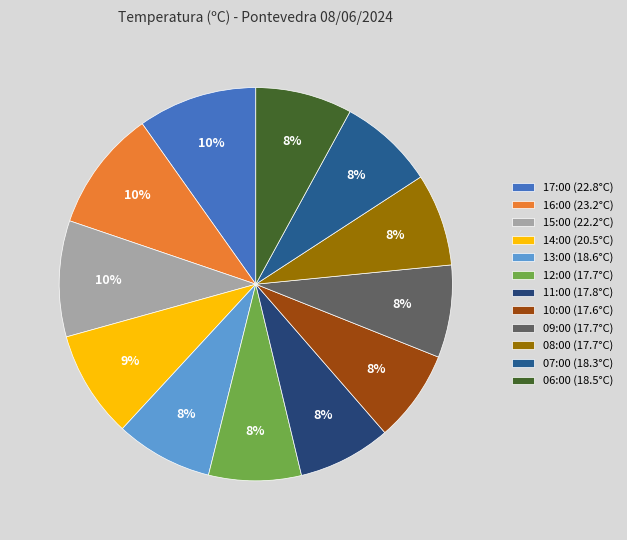

Does any single category account for the majority?

No